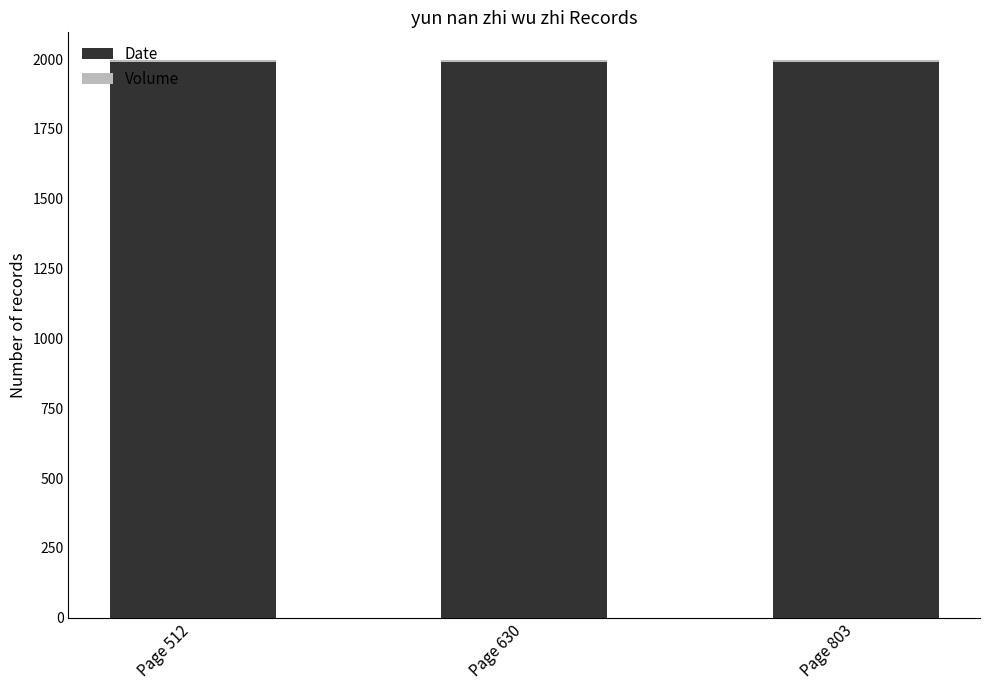

Are the bars grouped side by side (vs. stacked)?

No